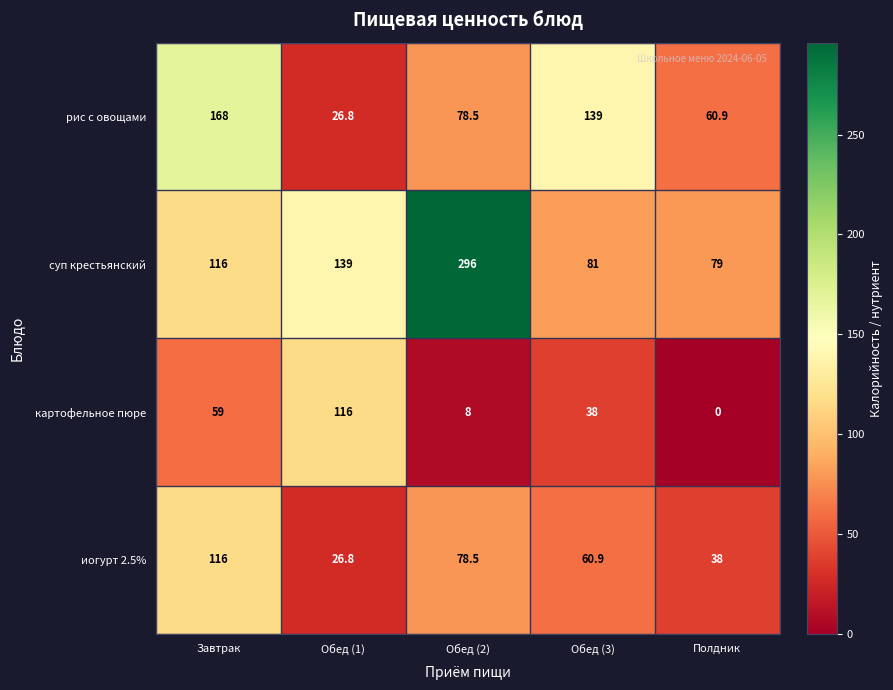

How many distinct data groups are displayed?

4